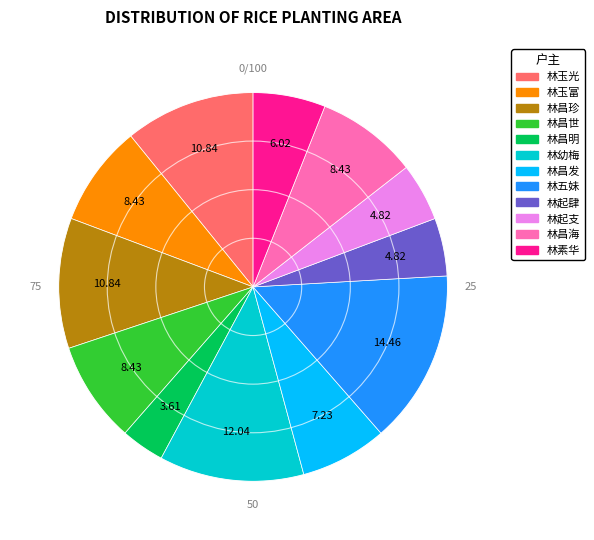

True or false: 林玉光 accounts for 11% of the total.

True